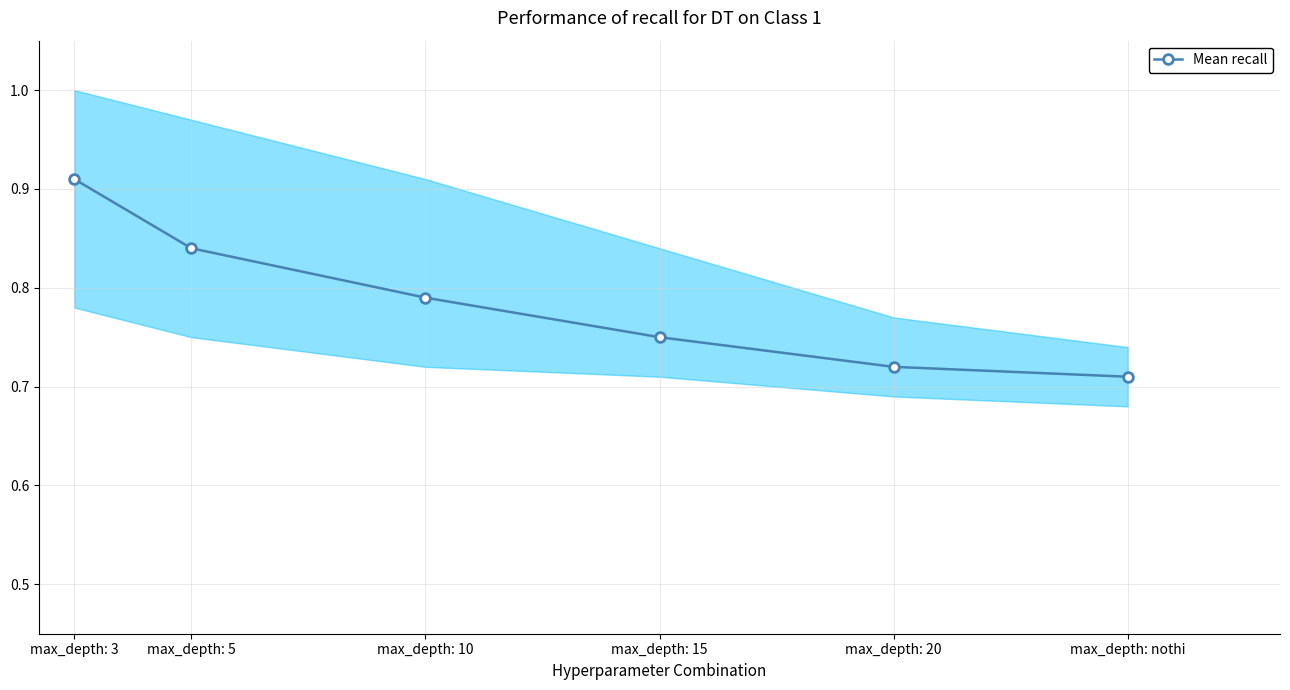

What is the value of the 5th point from the left?

0.7